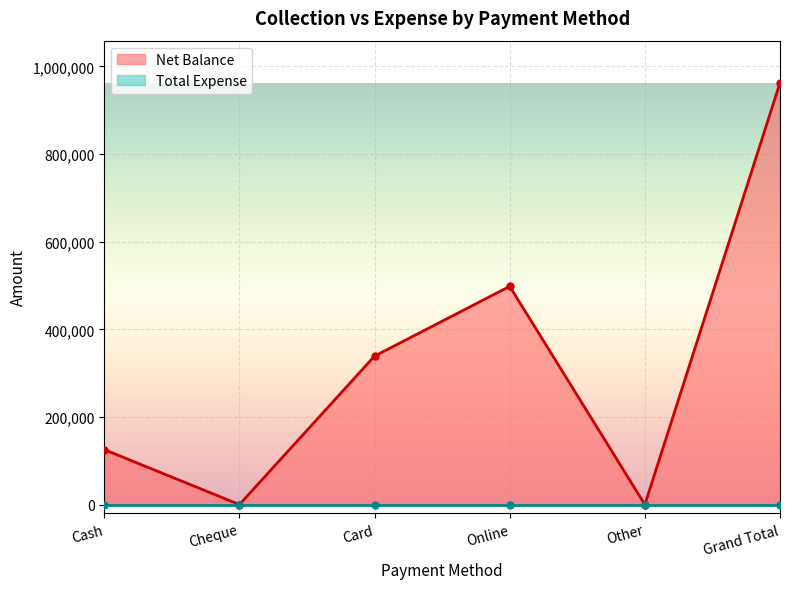

How many values are between 0 and 498100?

5